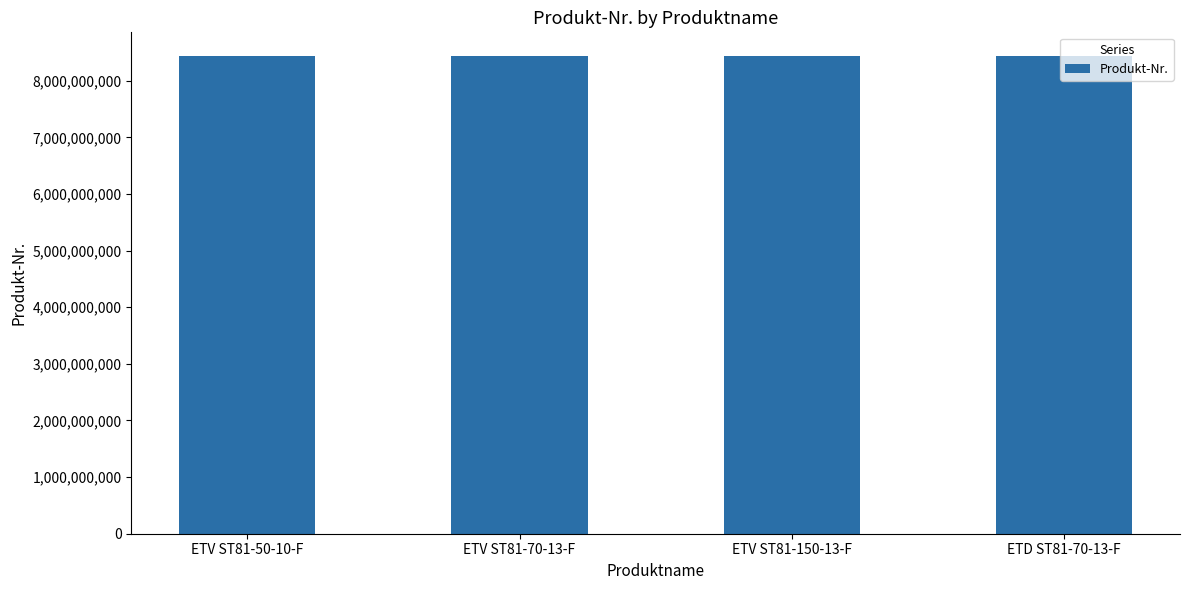

What is the label of the 1st bar from the right?

ETD ST81-70-13-F